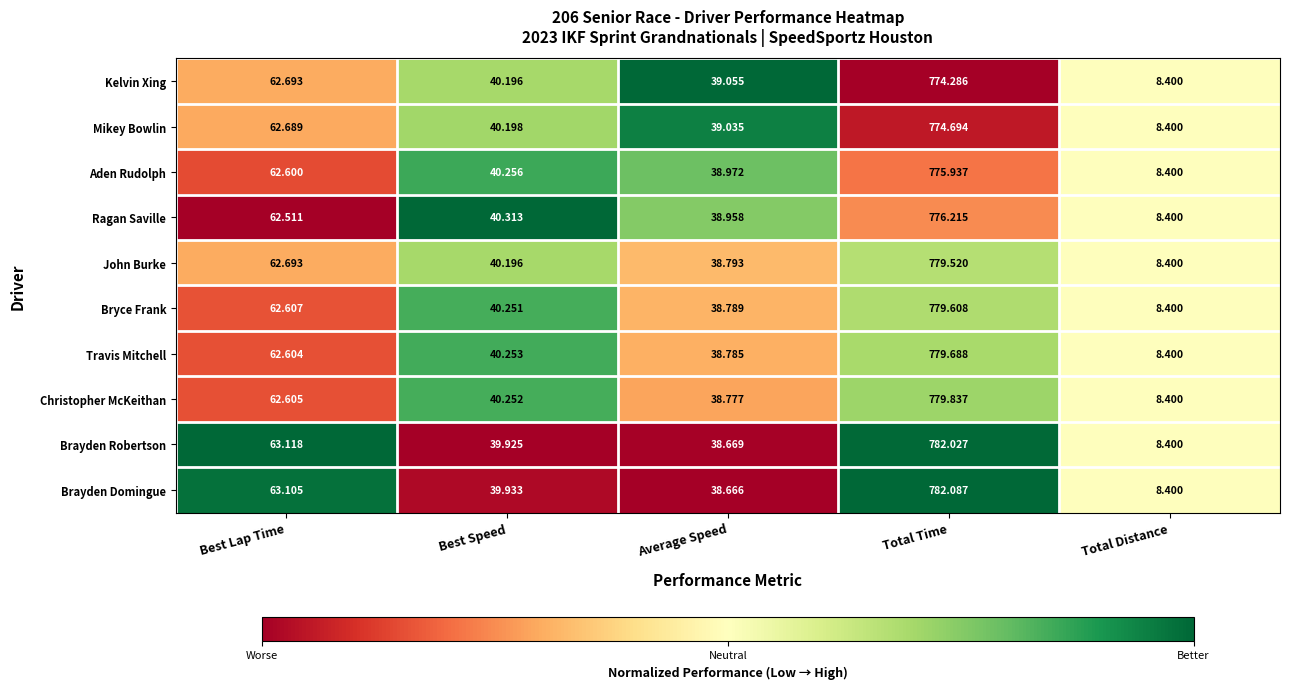

Between Total Time and Total Distance, which series saw the biggest shift?

Brayden Domingue